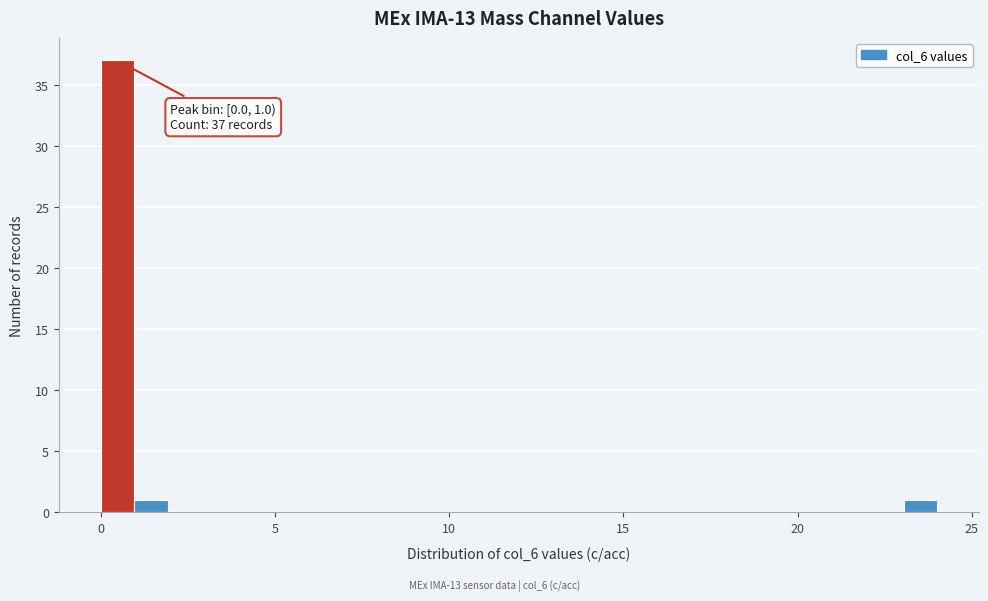

Read against the x-axis, roughly where is the centre of the tallest bar?

0.5